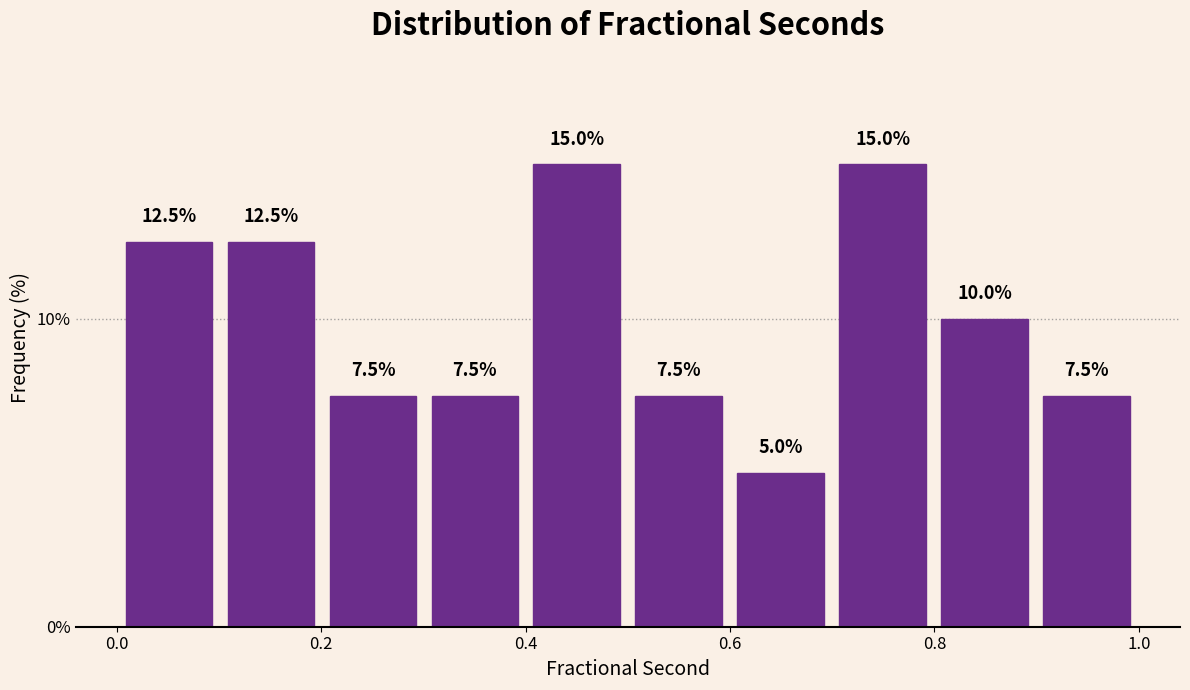

Reading left to right, transcribe this chart: for each bar, give the range it covers on the x-axis and its height. The bar edges are not printed on the chart, so give them approximately, as read against the axis.

0.0 to 0.1: 12.5
0.1 to 0.2: 12.5
0.2 to 0.3: 7.5
0.3 to 0.4: 7.5
0.4 to 0.5: 15.0
0.5 to 0.6: 7.5
0.6 to 0.7: 5.0
0.7 to 0.8: 15.0
0.8 to 0.9: 10.0
0.9 to 1.0: 7.5